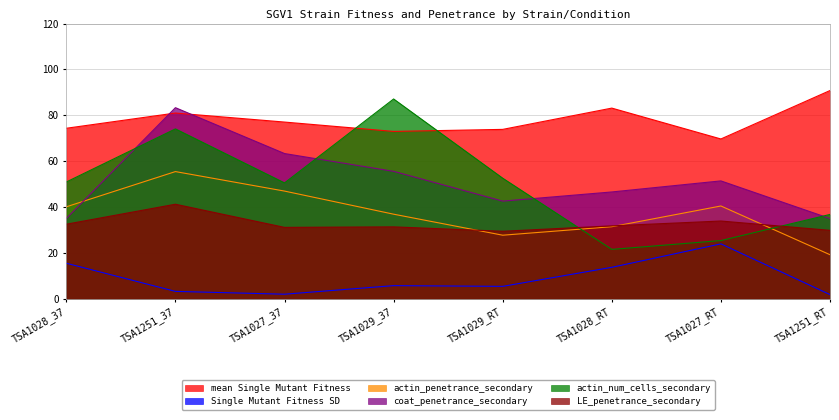

What position from the left is TSA1028_37?

1